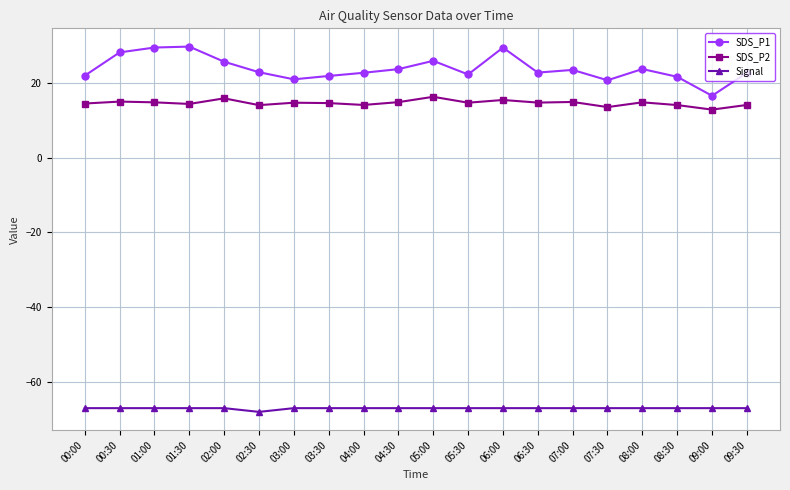

True or false: SDS_P1 has a value of 16.5 at 09:00.

True